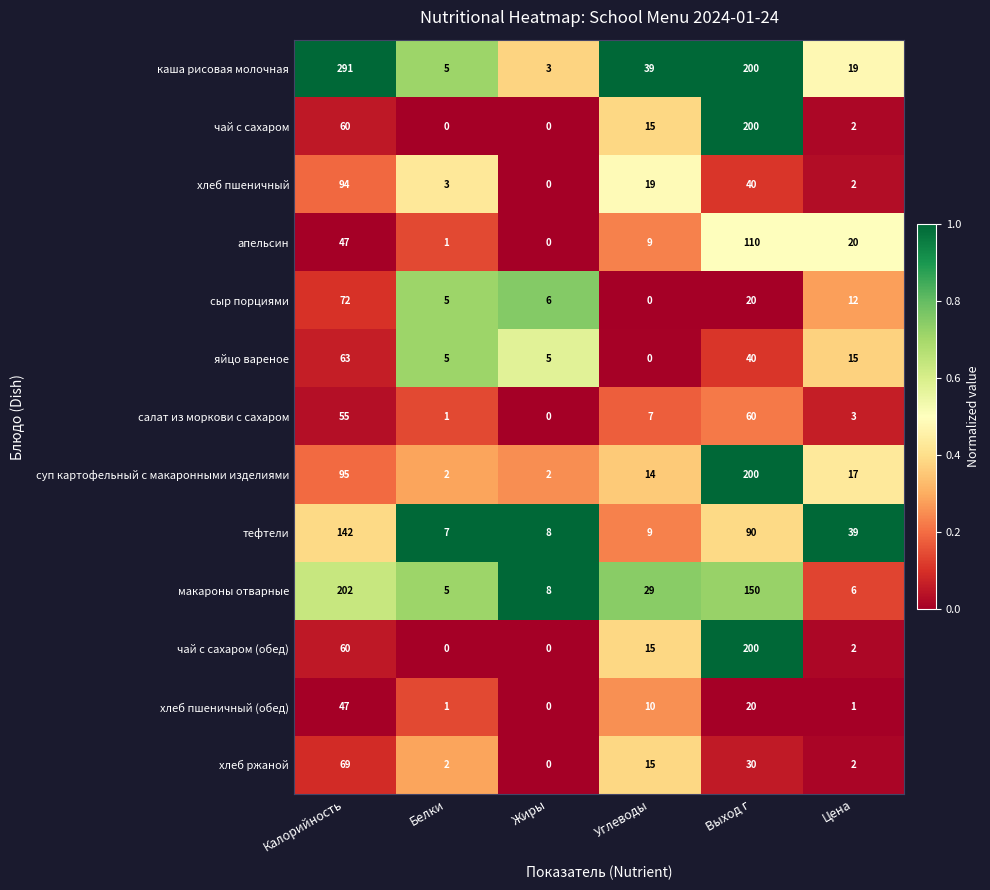

Which series has the largest total across all categories?

каша рисовая молочная